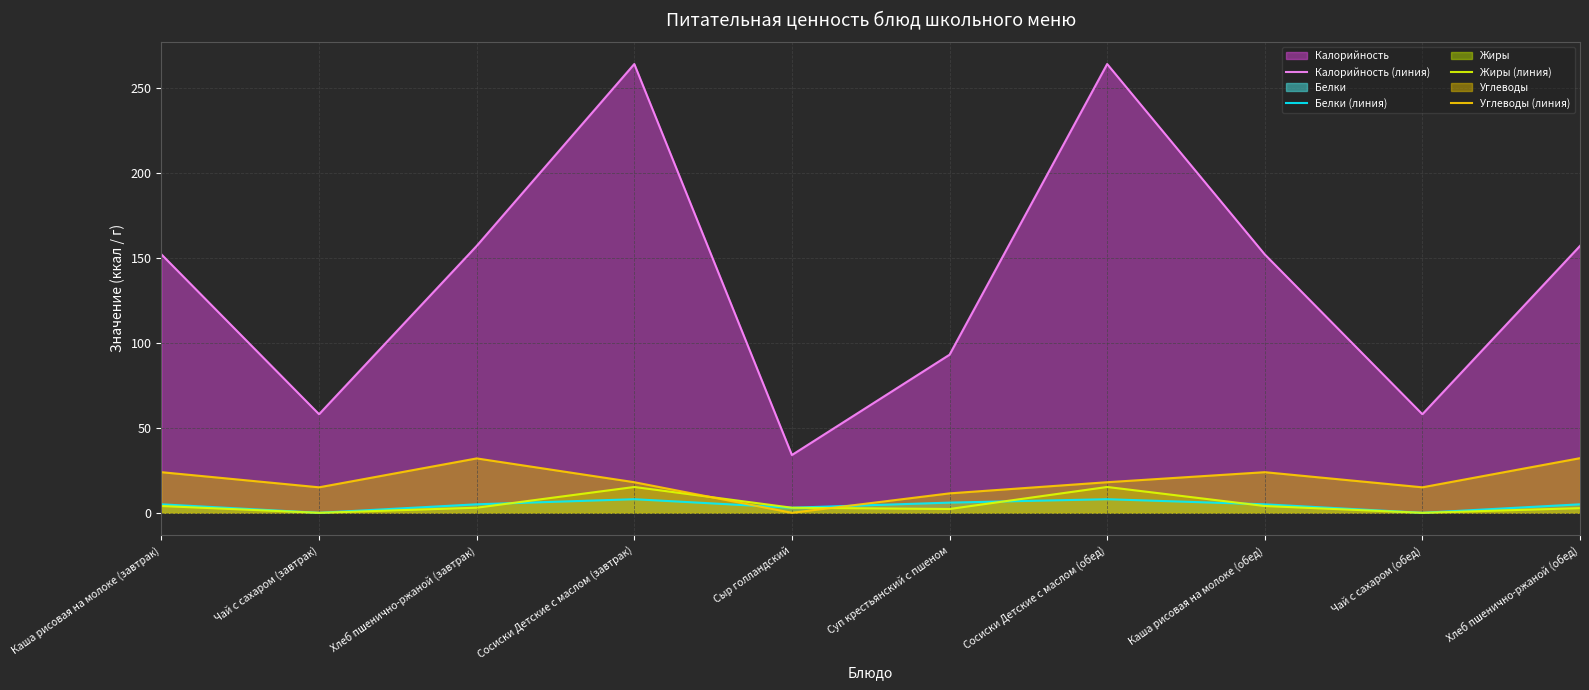

What is the difference between the Жиры (линия) values at Чай с сахаром (обед) and Суп крестьянский с пшеном?

2.2